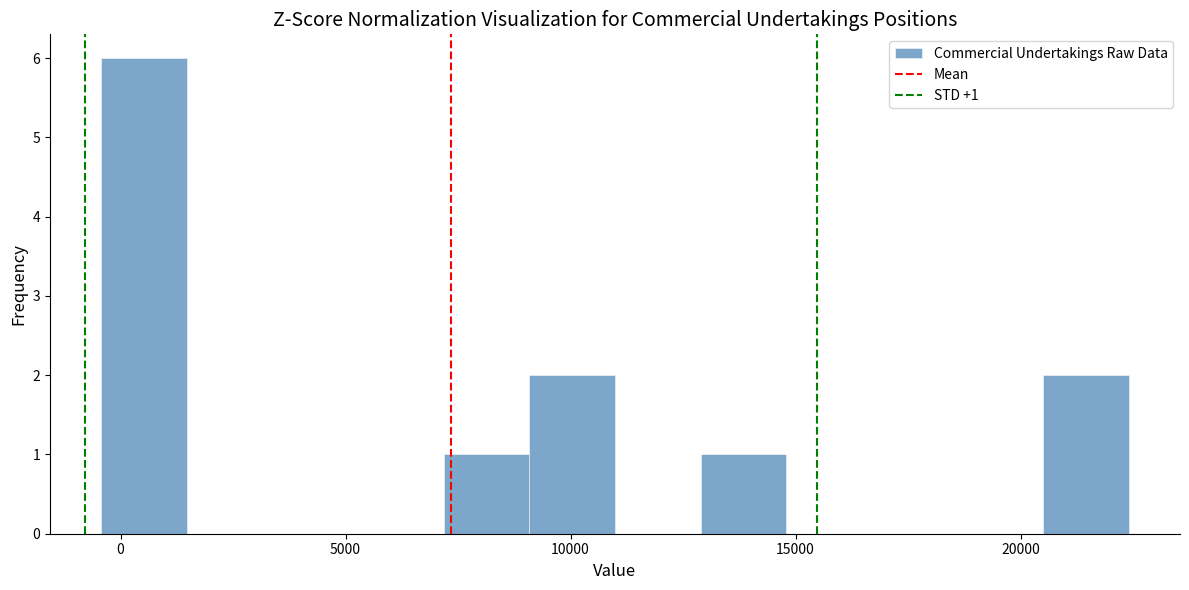

Around what value on the x-axis is the tallest bar? Give the approximate position of its centre, as read against the axis.

500